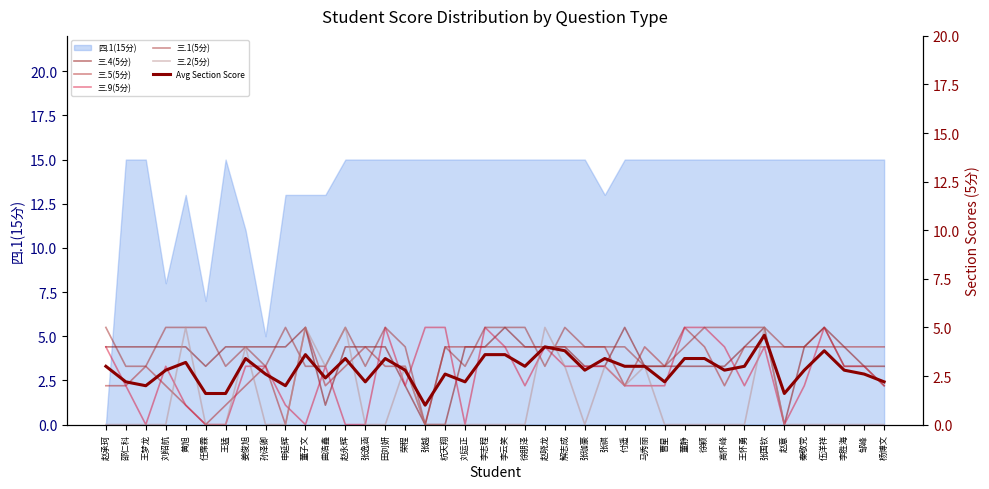

Between 解志成 and 秦敬党, which is larger?

解志成